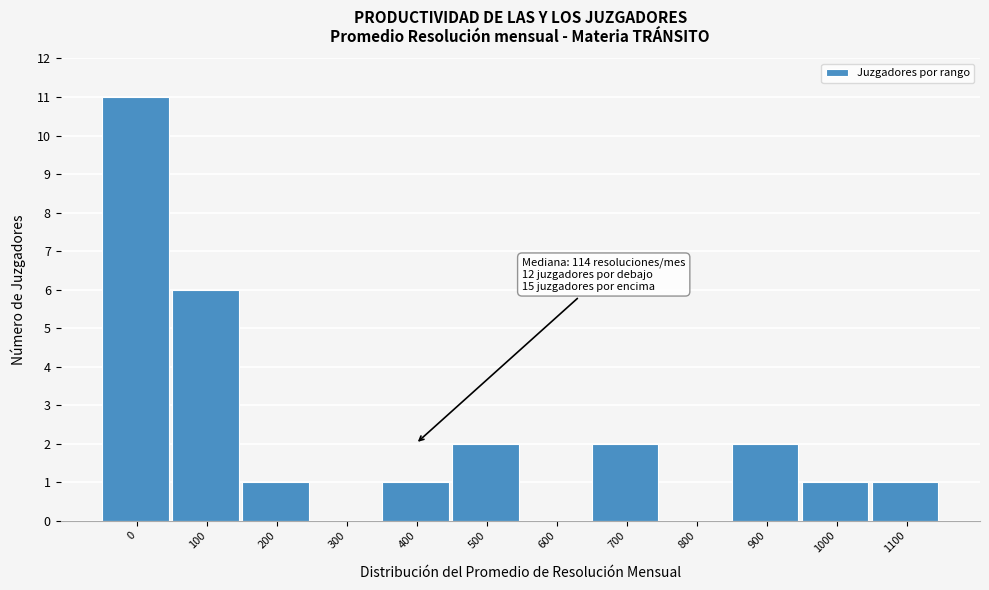

Reading left to right, transcribe all the data shown in this chart.

0=11	100=6	200=1	300=0	400=1	500=2	600=0	700=2	800=0	900=2	1000=1	1100=1